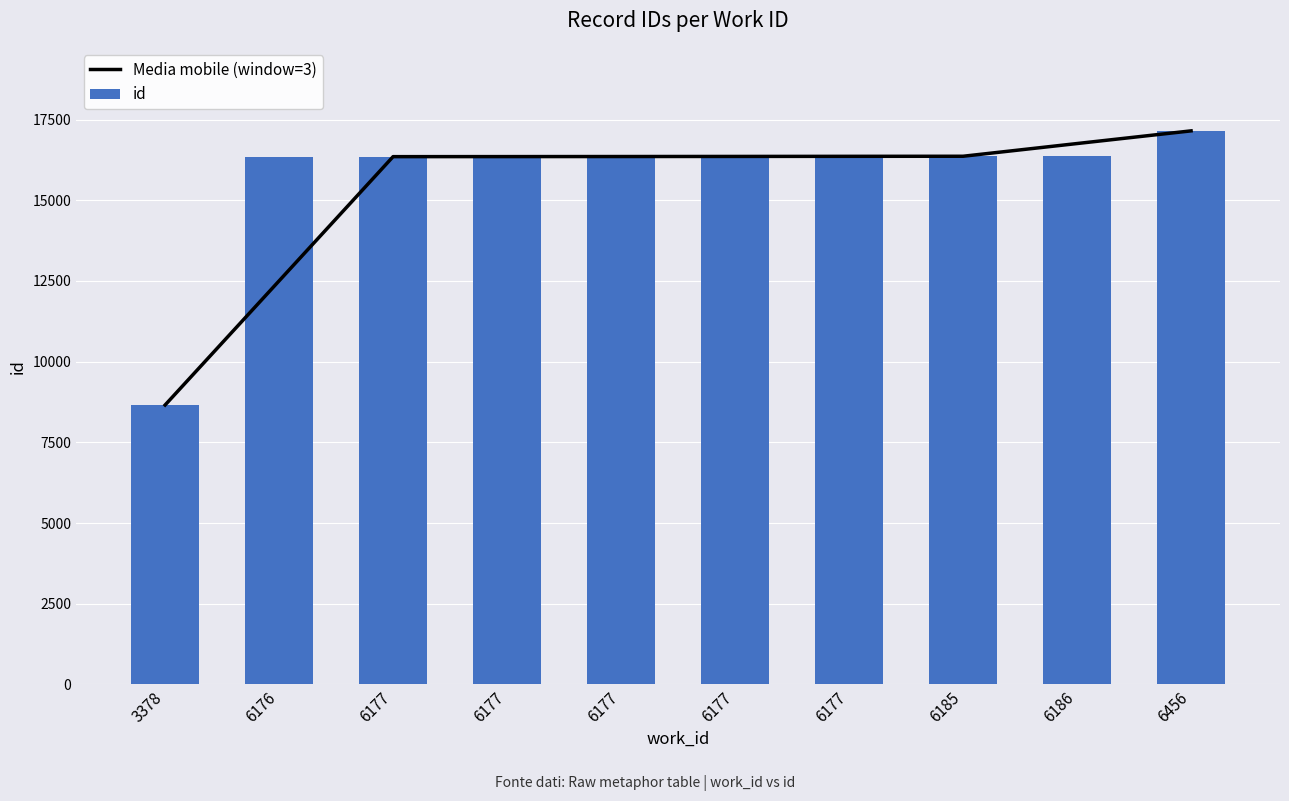

List the labels in order of Media mobile (window=3) value, smallest first.

3378, 6176, 6177, 6177, 6177, 6177, 6177, 6185, 6186, 6456